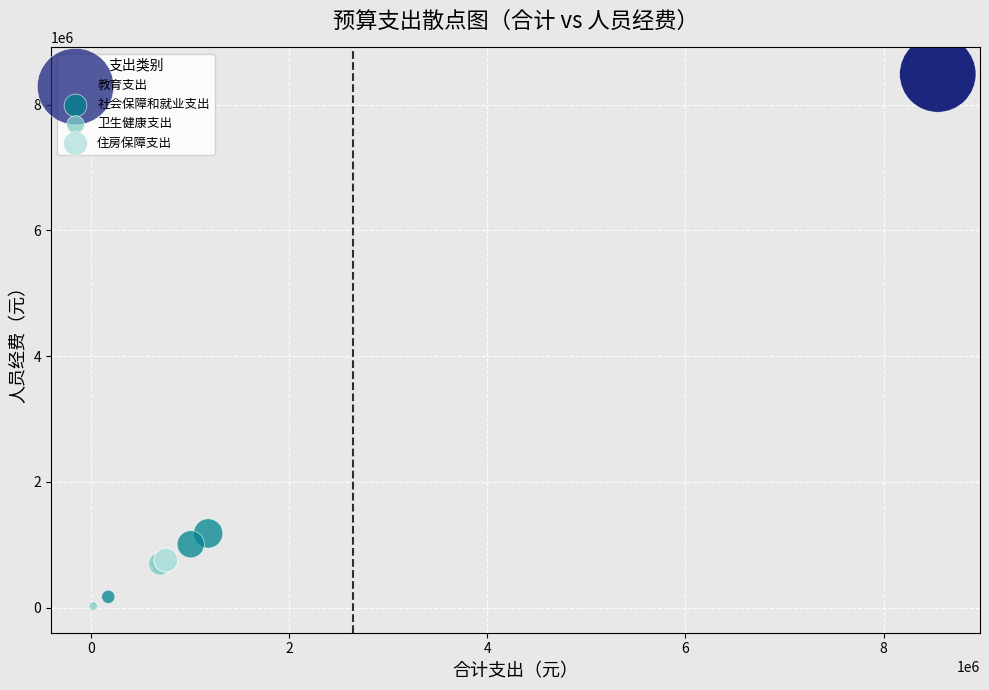

Which series reaches the maximum Y coordinate?

教育支出